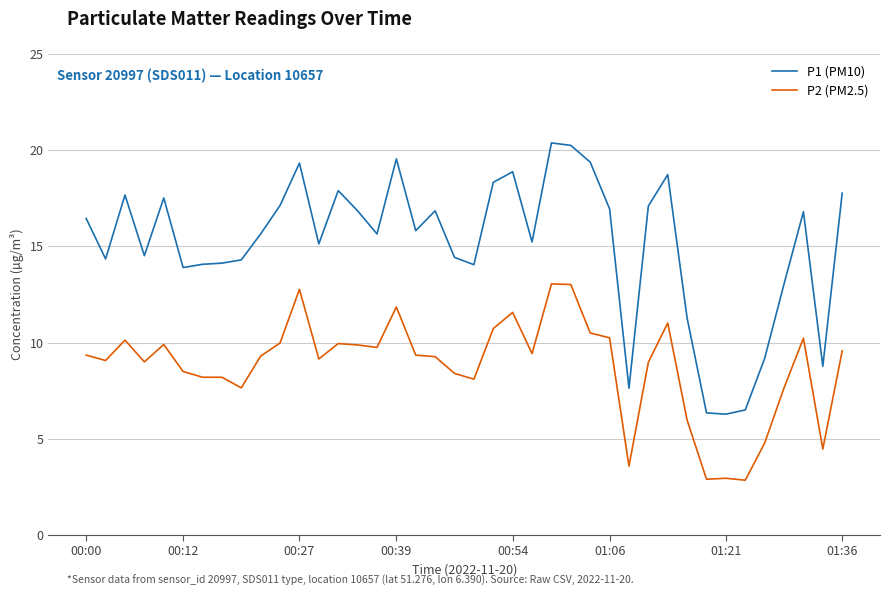

True or false: P1 (PM10) and P2 (PM2.5) intersect in this chart.

False